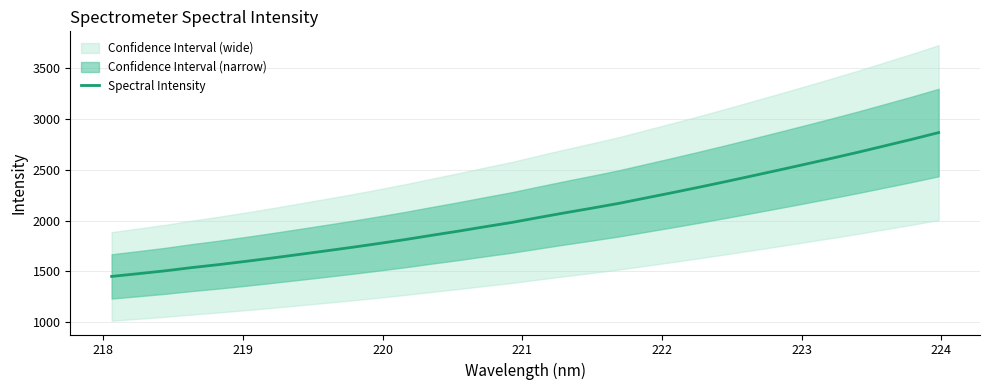

What is the lowest value of the Spectral Intensity series?

1451.4